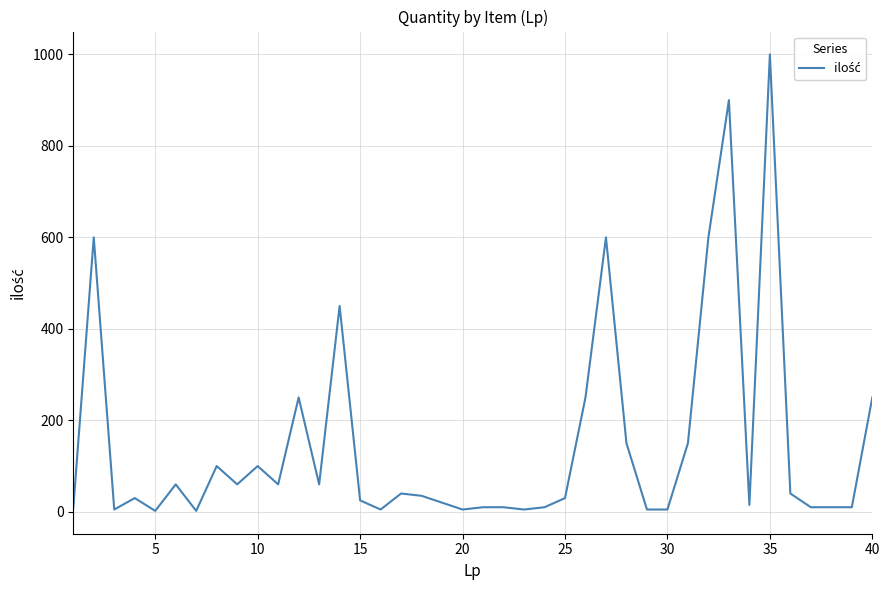

What is the greatest value displayed?

1000